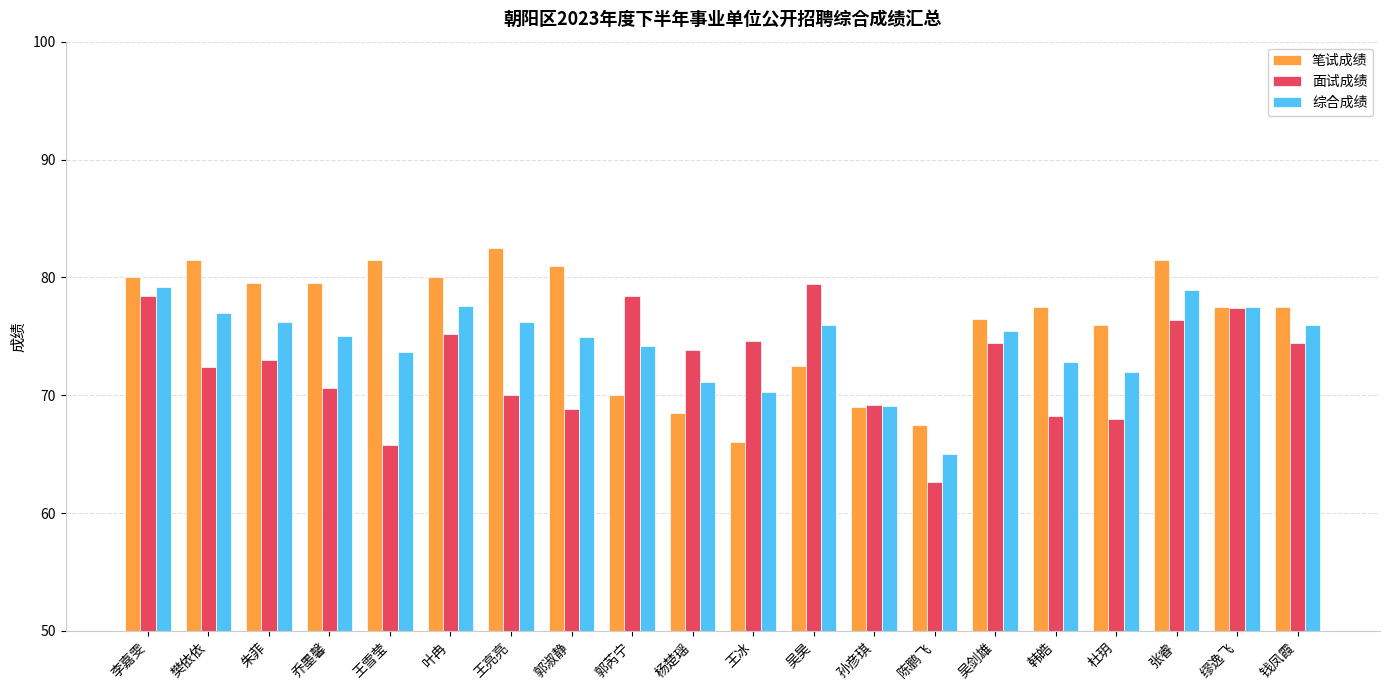

How many groups of bars are there?

20